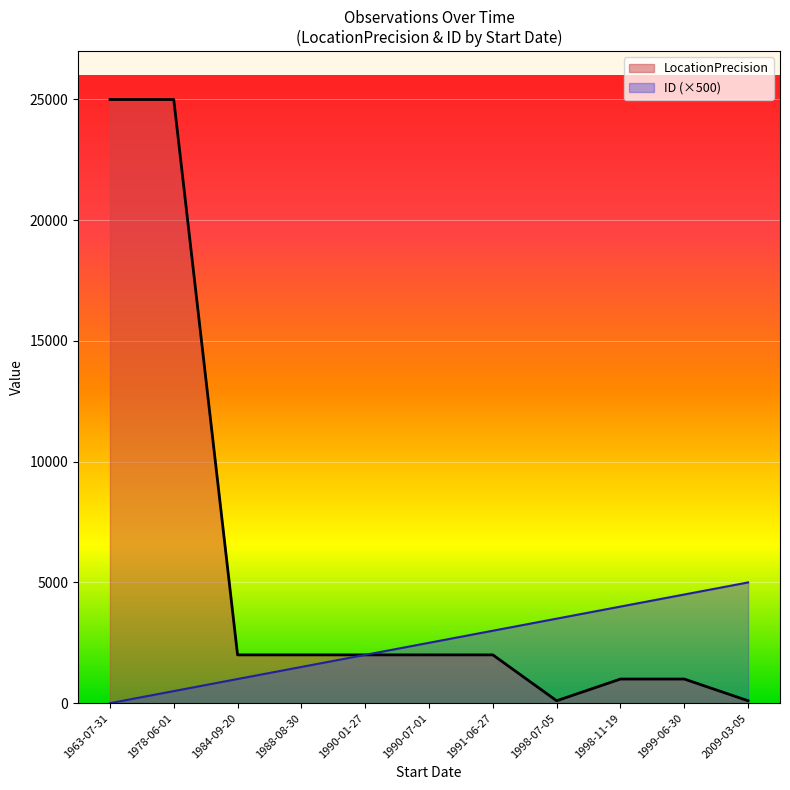

True or false: there are more than 1 points higher than both neighbors.

False